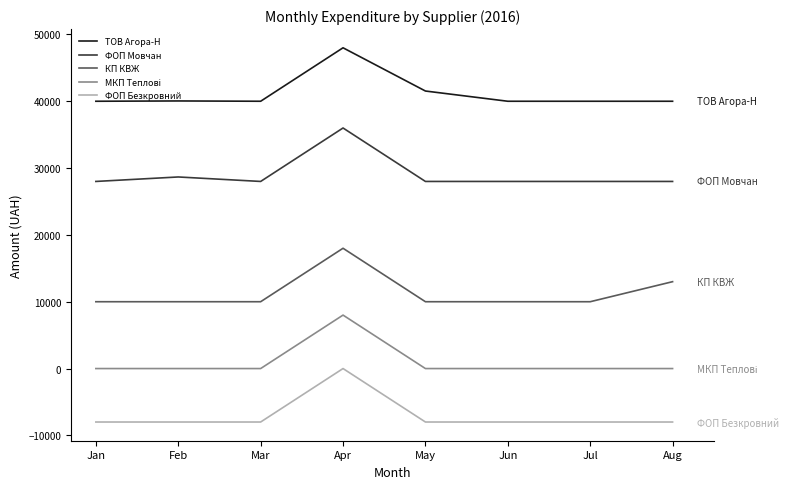

True or false: КП КВЖ and ТОВ Агора-Н cross at least once.

False